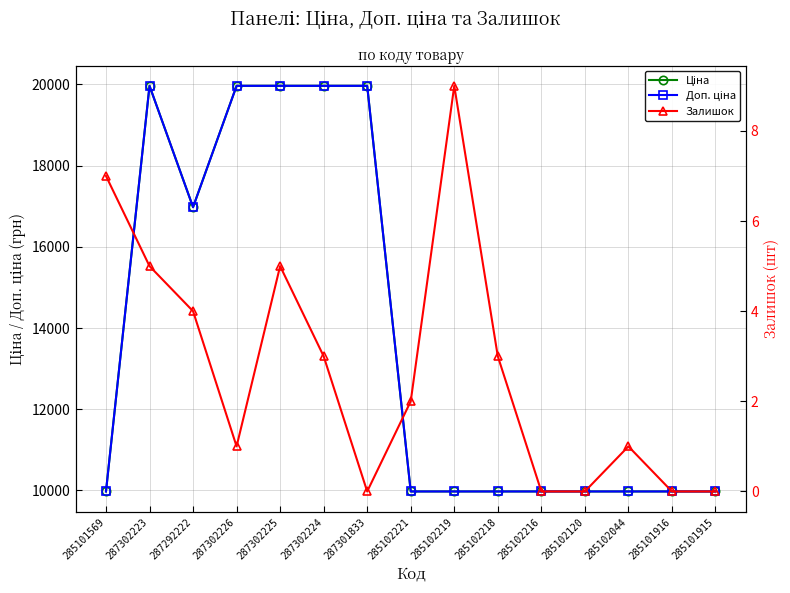

Rank the series at 285102120 from highest to lowest value.

Ціна, Доп. ціна, Залишок